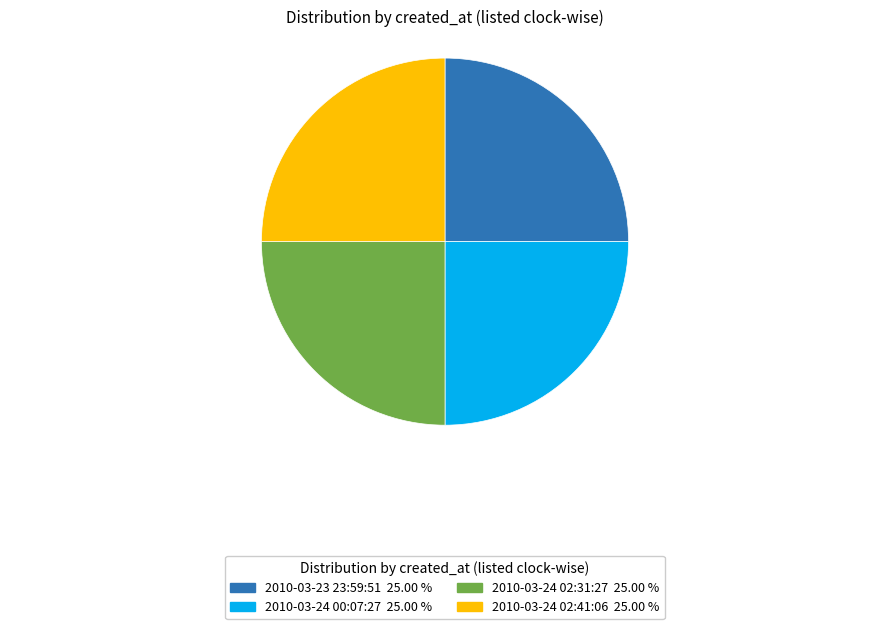

Does 2010-03-23 23:59:51 account for over 50% of the chart?

No